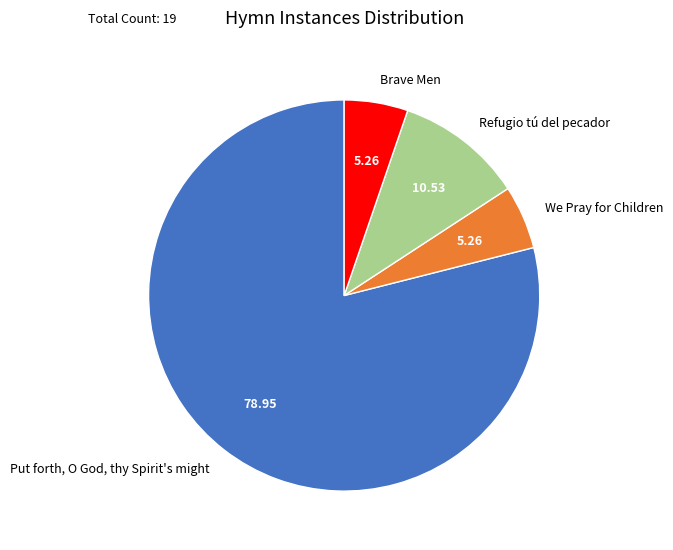

Which slice represents more than half of the pie?

Put forth, O God, thy Spirit's might